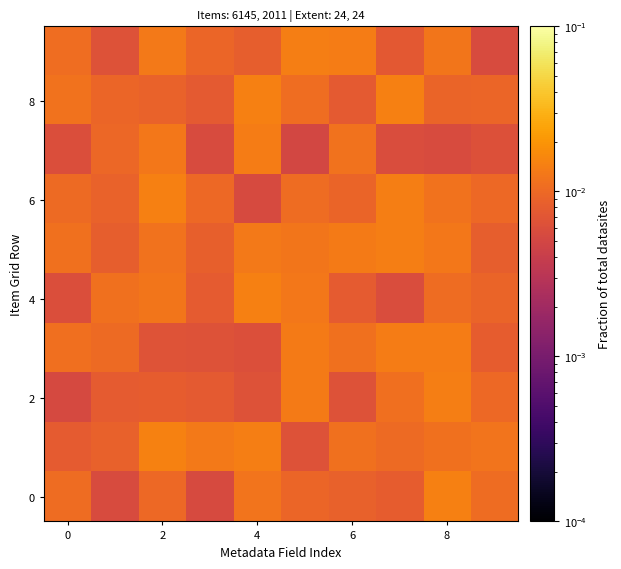

How many series are shown in this chart?

10